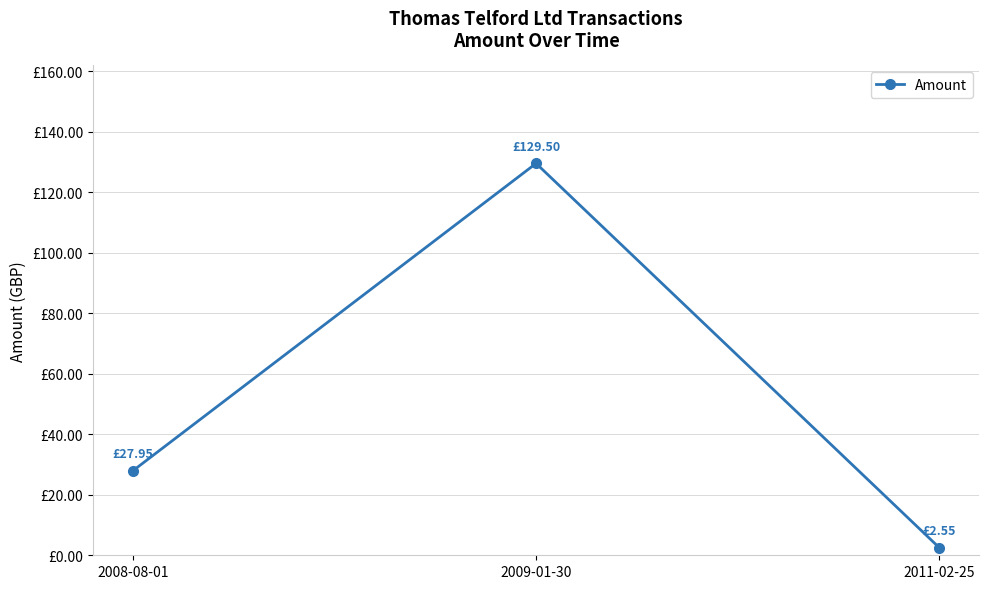

Is this an area chart (filled region under the line)?

No